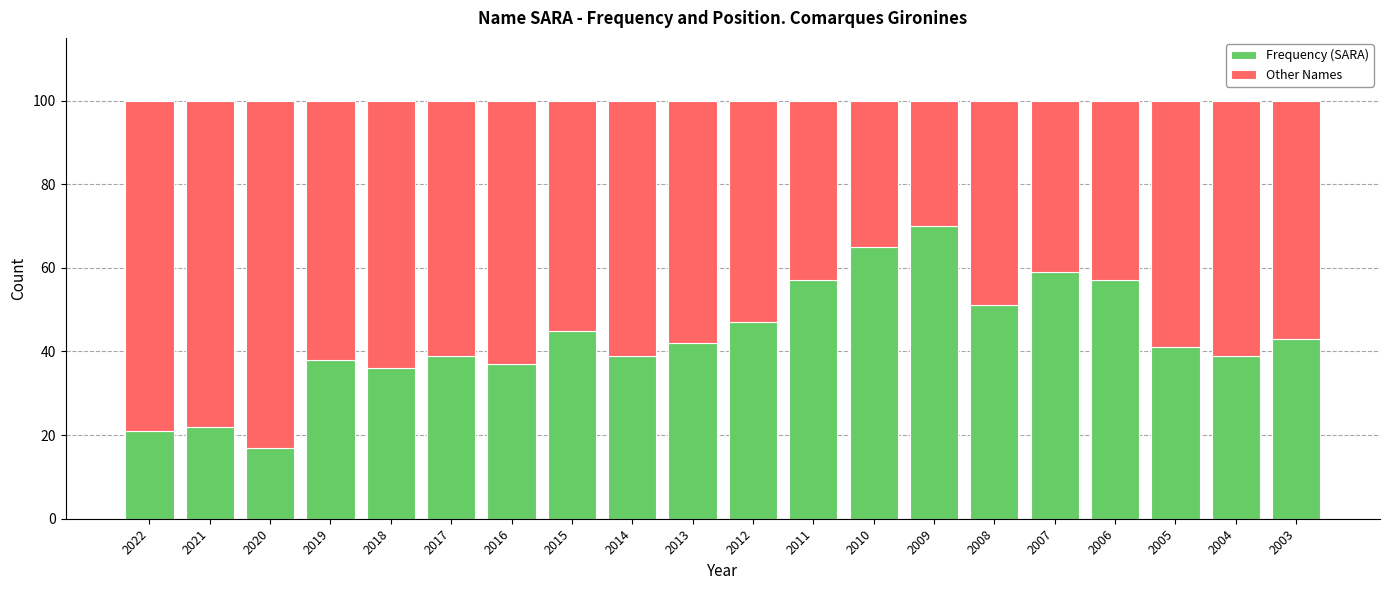

What is the sum of all Frequency (SARA) values?

865